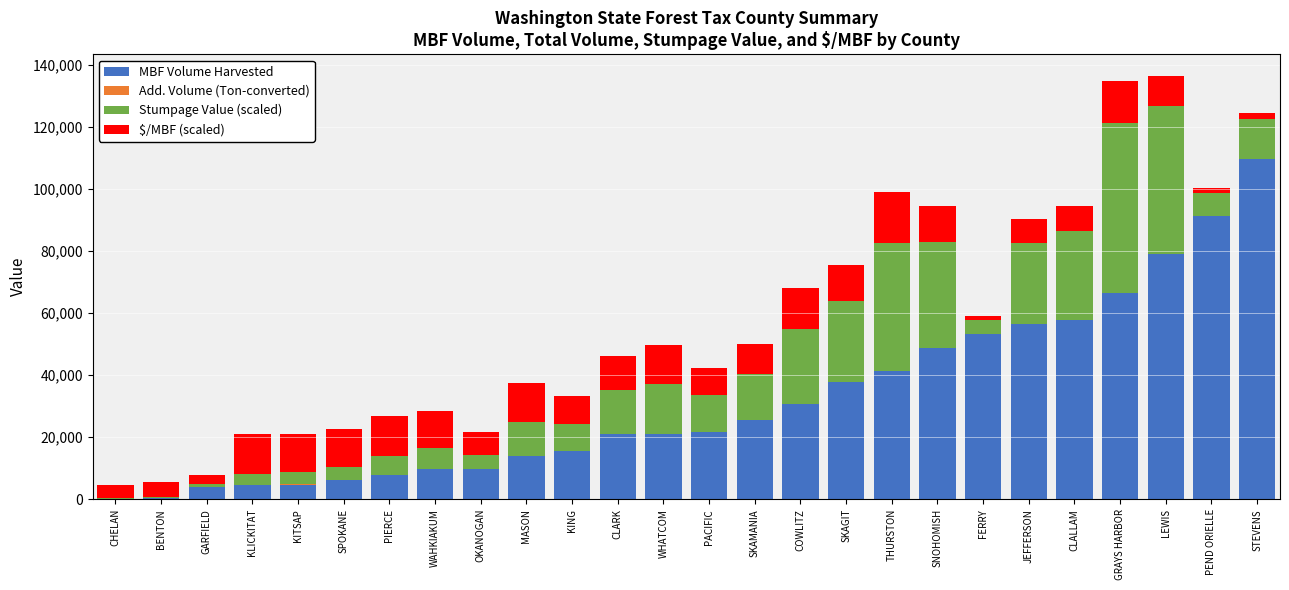

What is the total value across all series at COWLITZ?

68029.4